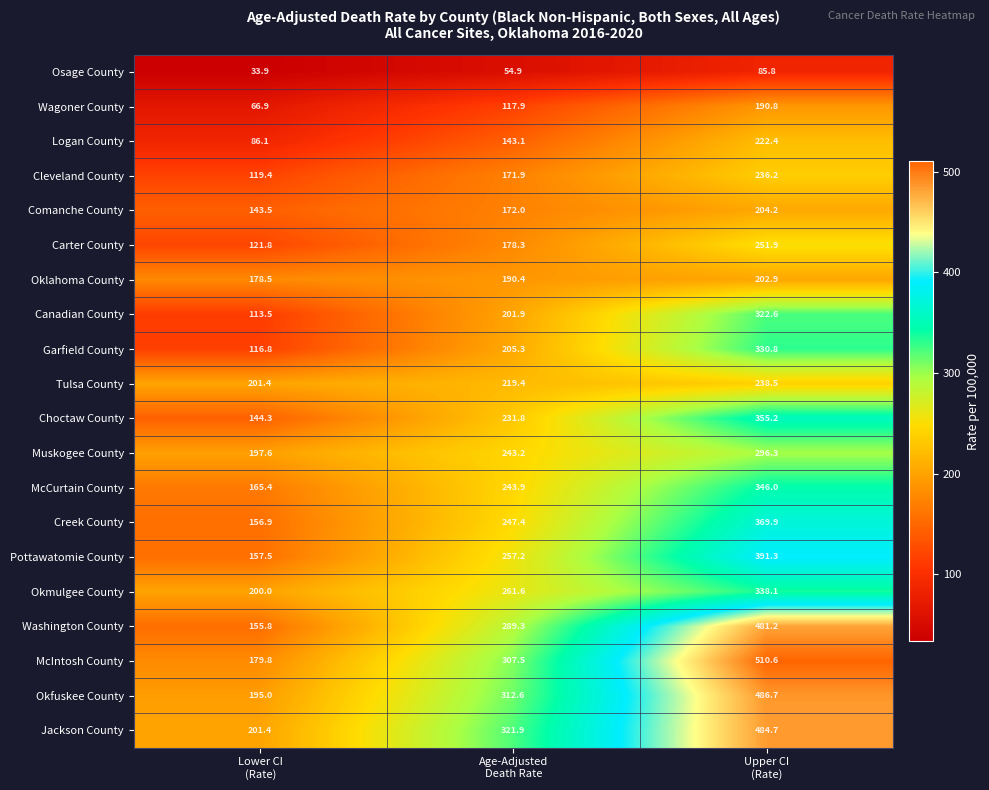

What is the greatest value displayed?

510.6